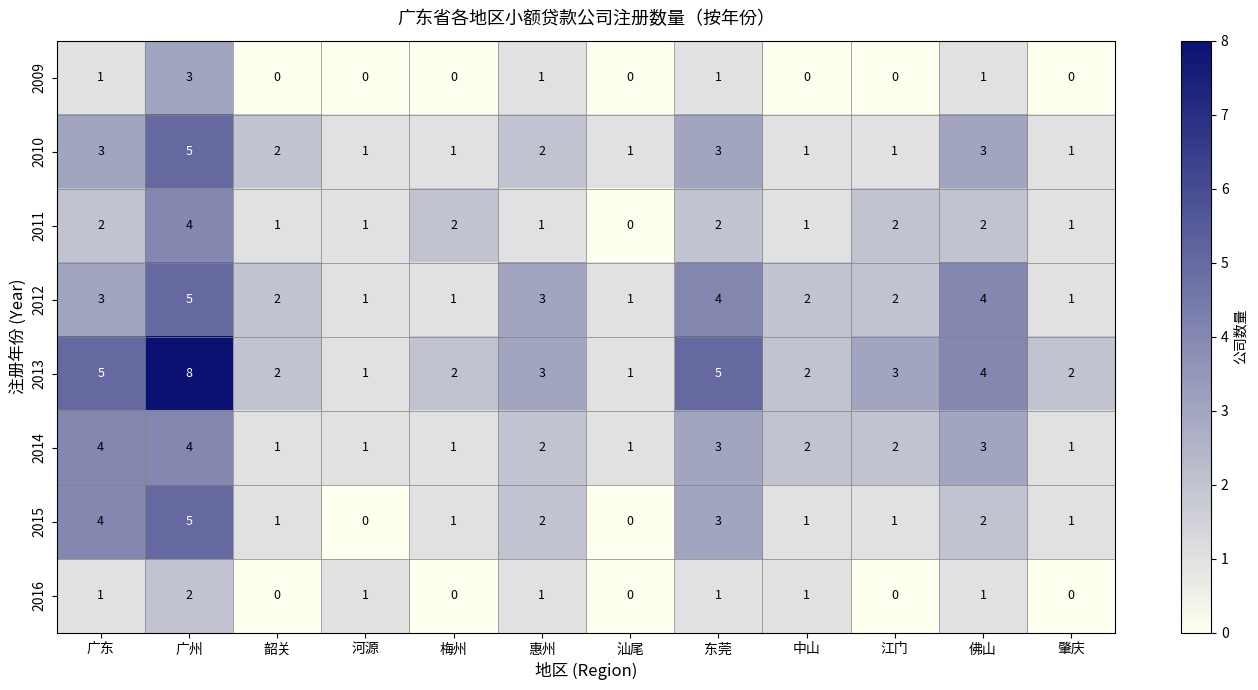

At which category is the sum across all series the highest?

广州